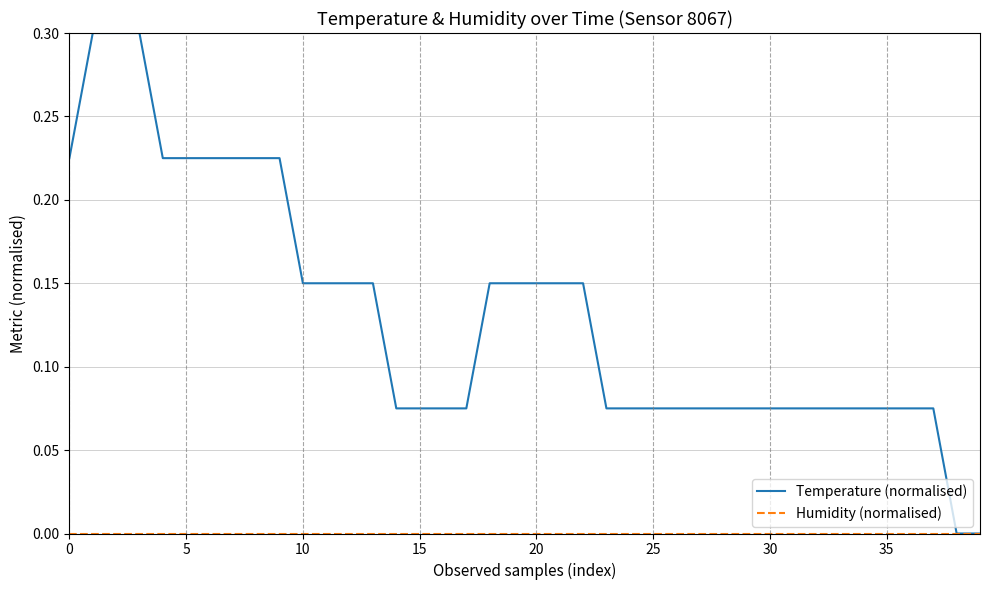

How many lines are shown in the chart?

2